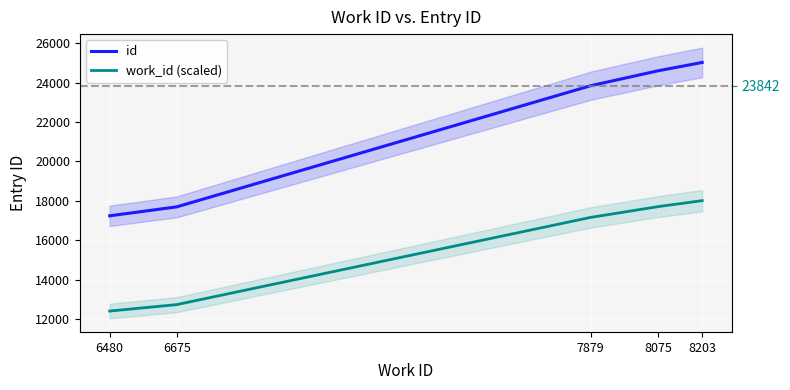

At which category is the sum across all series the highest?

8203